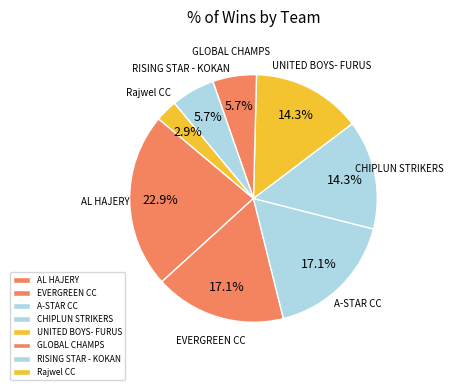

Which category has the biggest portion of the pie?

AL HAJERY